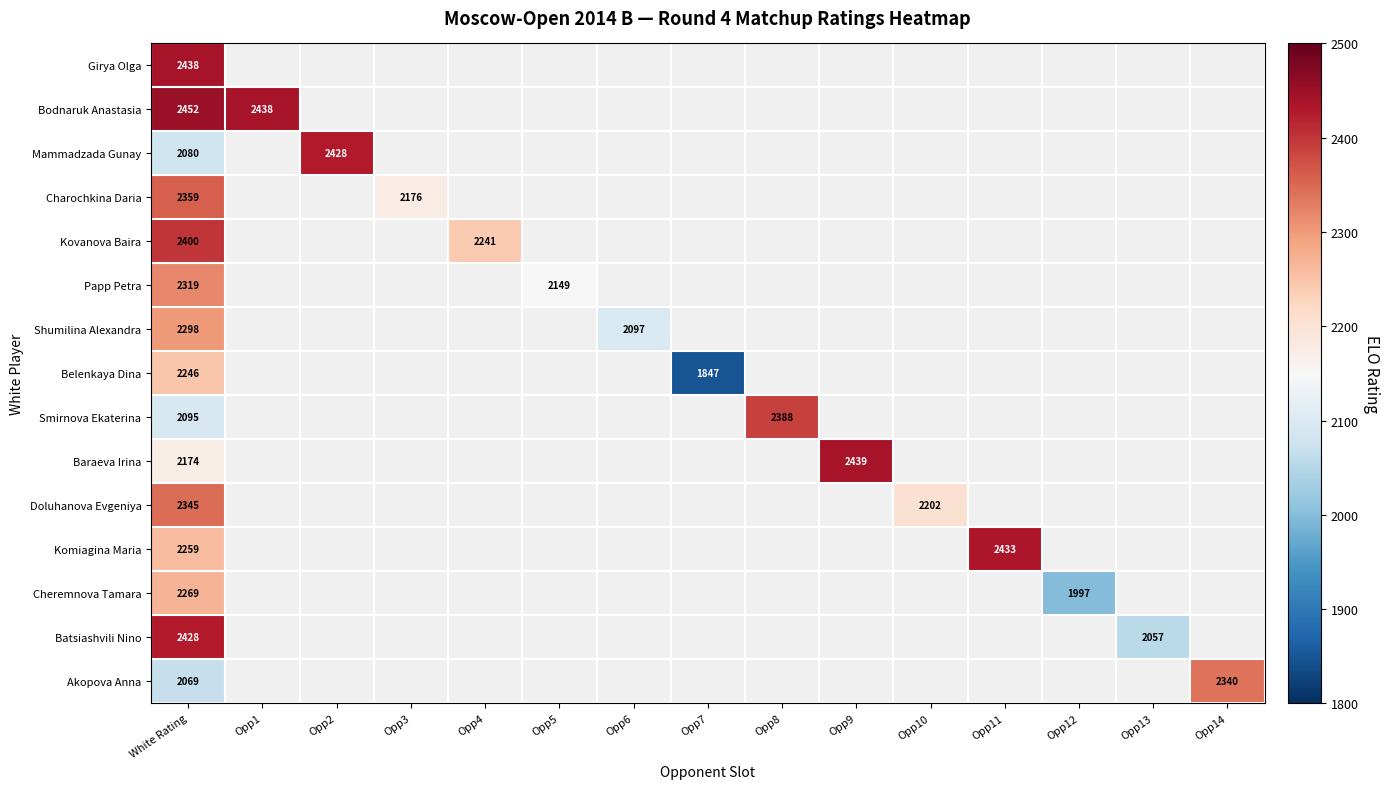

Which category has the lowest value across all series?

Opp7